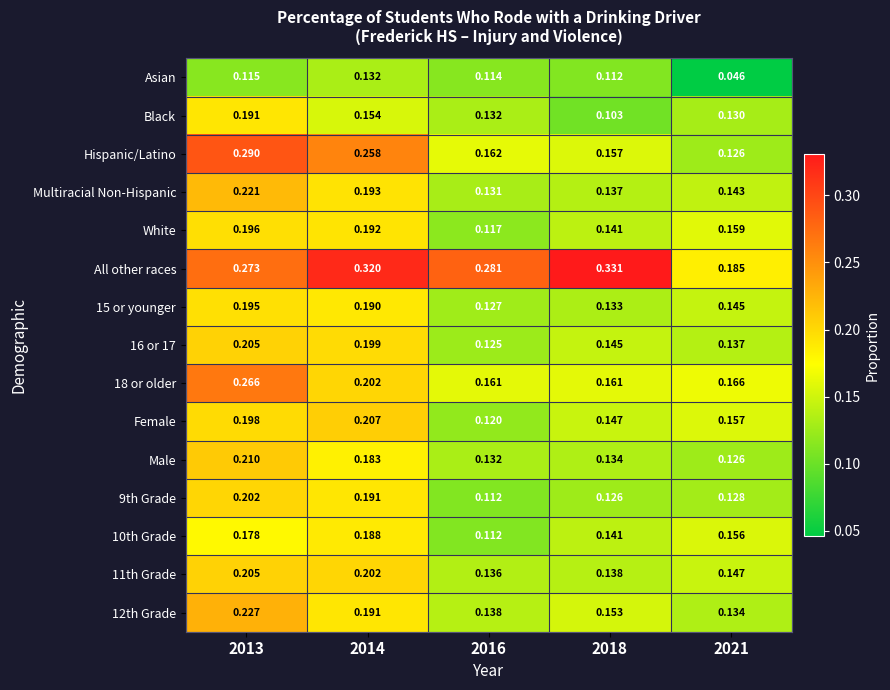

What is the total value across all series at 2018?

2.3